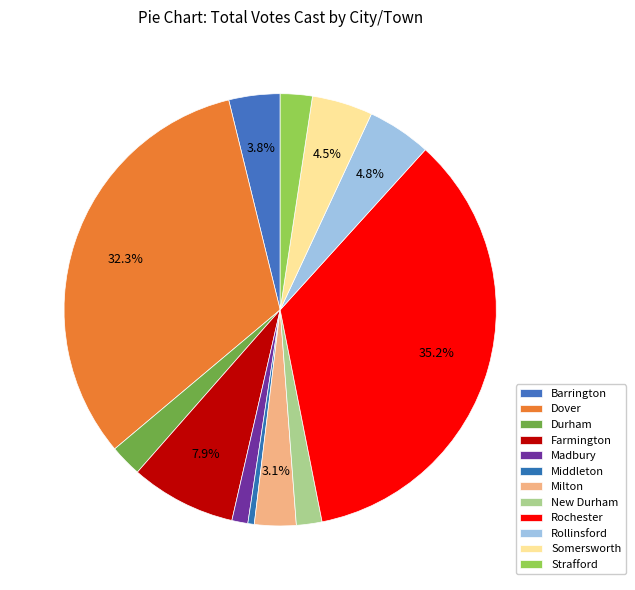

What percentage is the Madbury slice, to the nearest percent?

1%